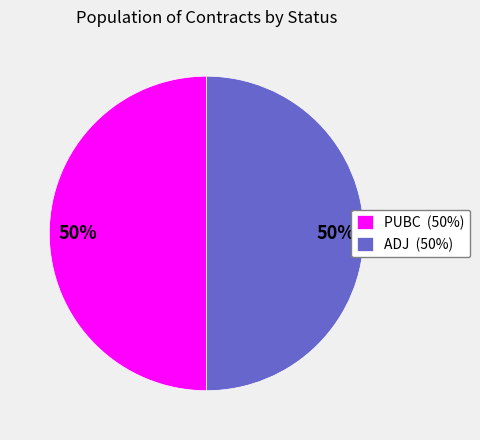

Do PUBC (50%) and ADJ (50%) together represent more than half of the pie?

Yes